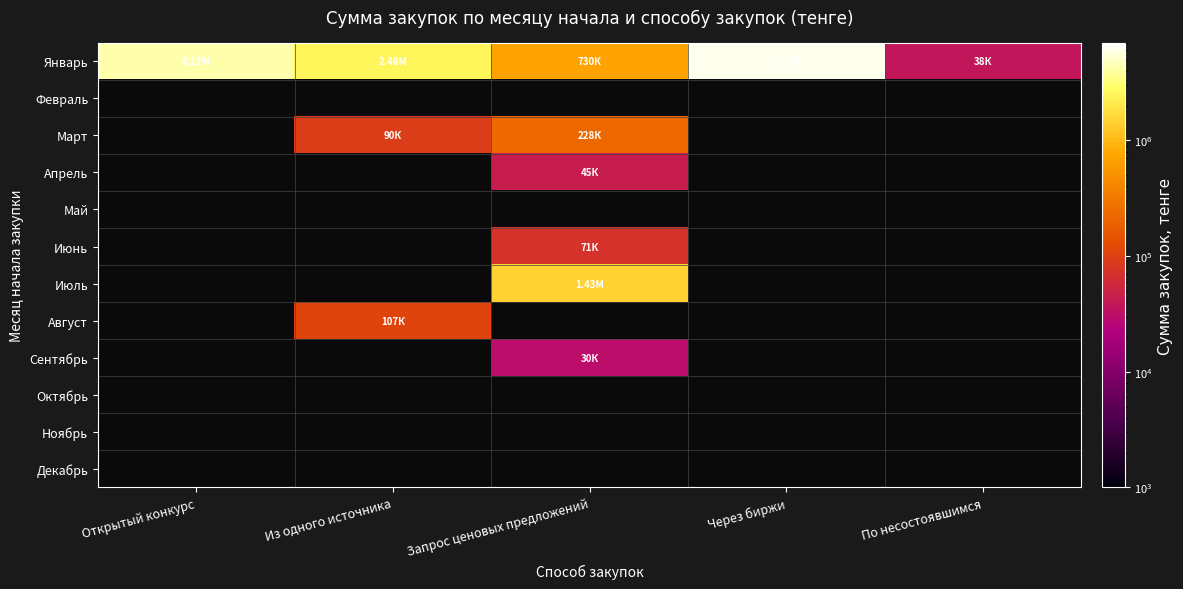

Between Открытый конкурс and Из одного источника, which series saw the biggest shift?

Январь